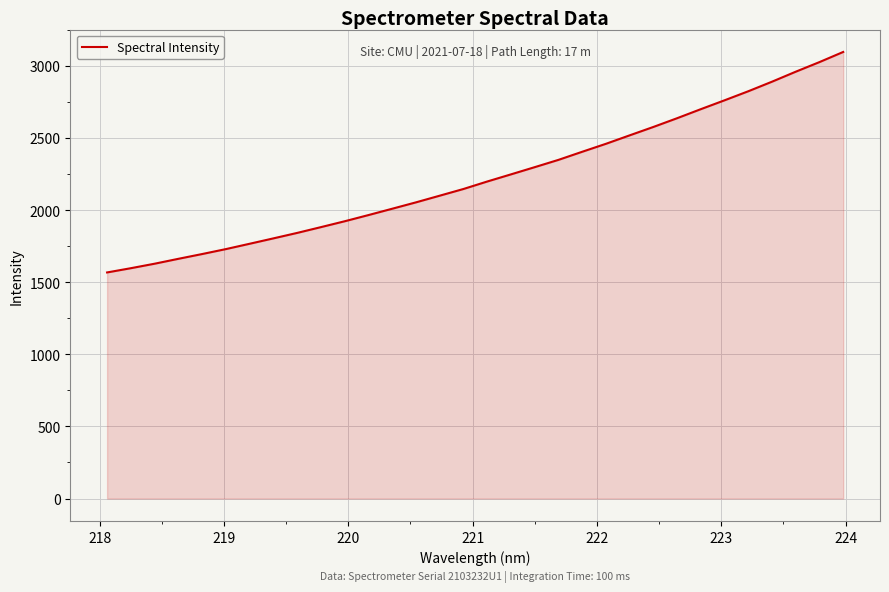

What is the minimum value shown in the chart?

1568.0